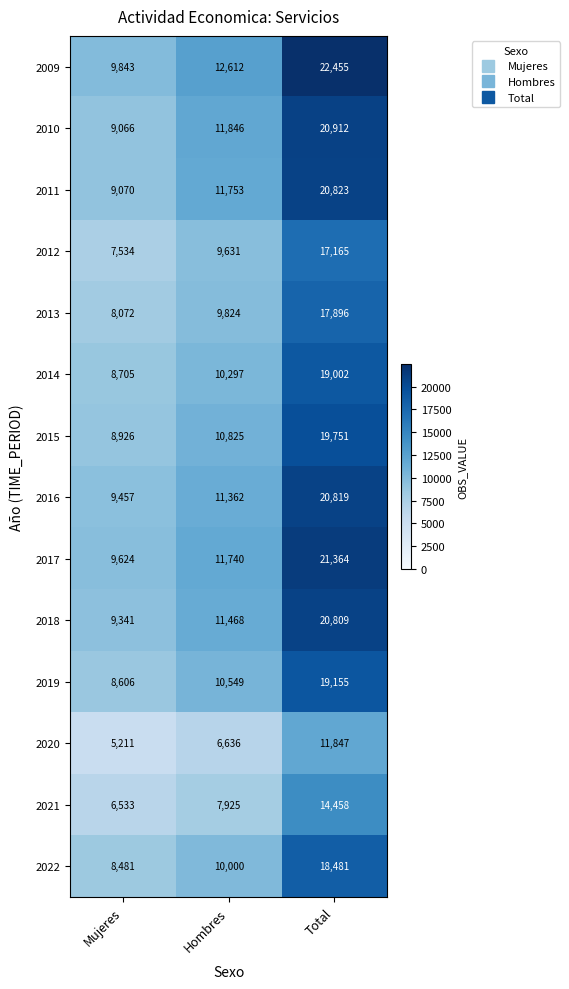

Where is 2015 nearest to the value 14338?

Hombres